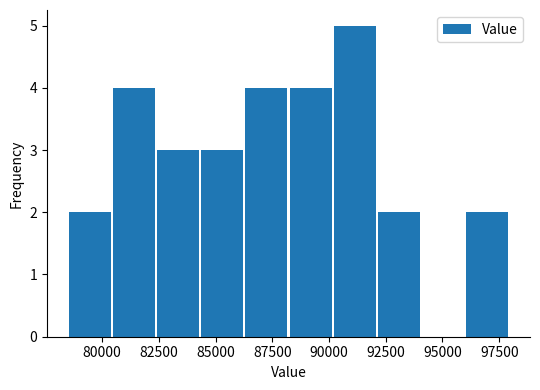

Around what value on the x-axis is the tallest bar? Give the approximate position of its centre, as read against the axis.

91000